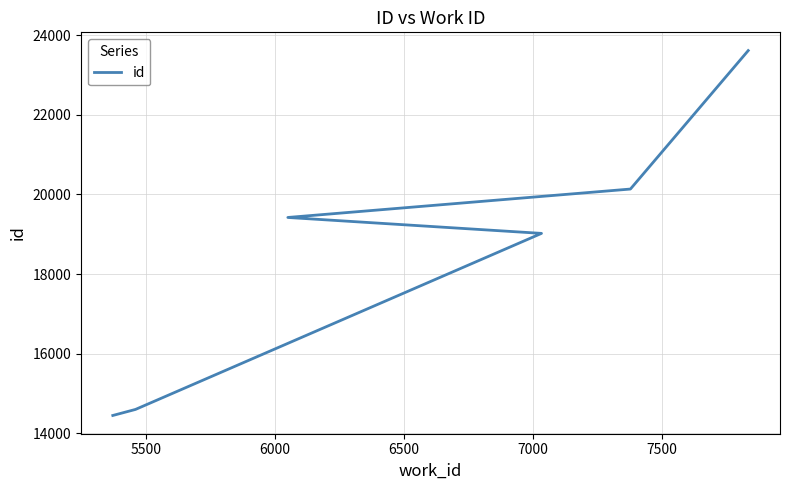

What is the minimum value shown in the chart?

14446